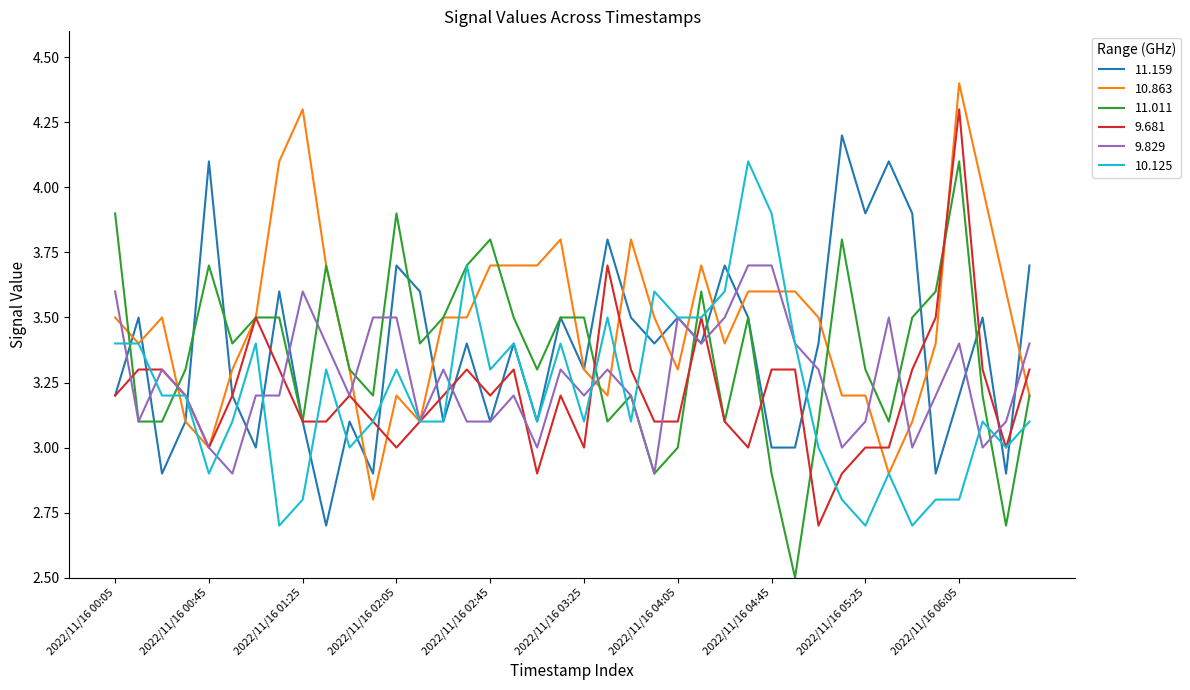

What is the smallest value displayed?

2.5